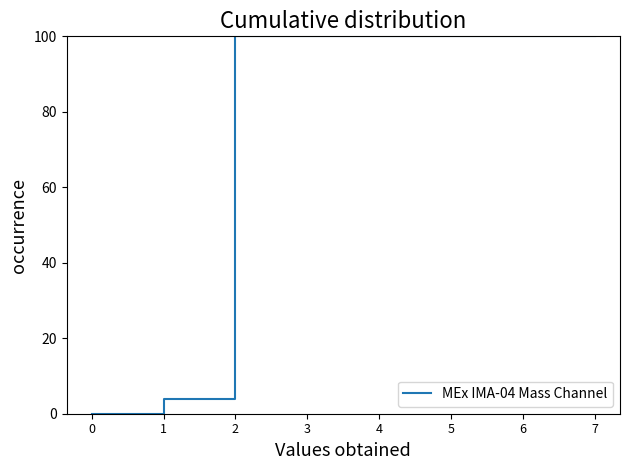

The value at 4 is 100. True or false?

True